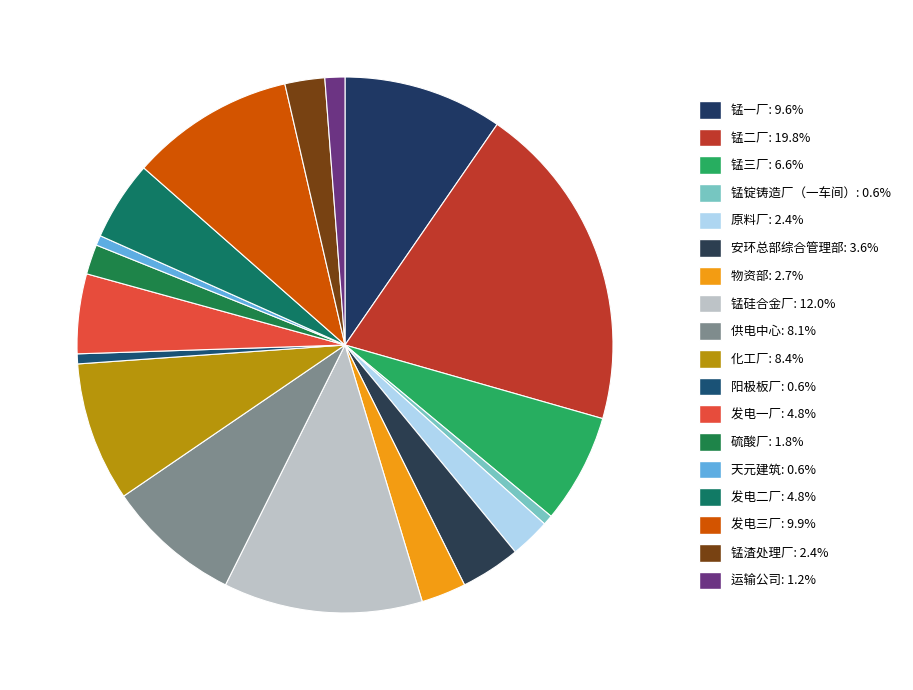

Is 锰一厂 the majority of the pie?

No